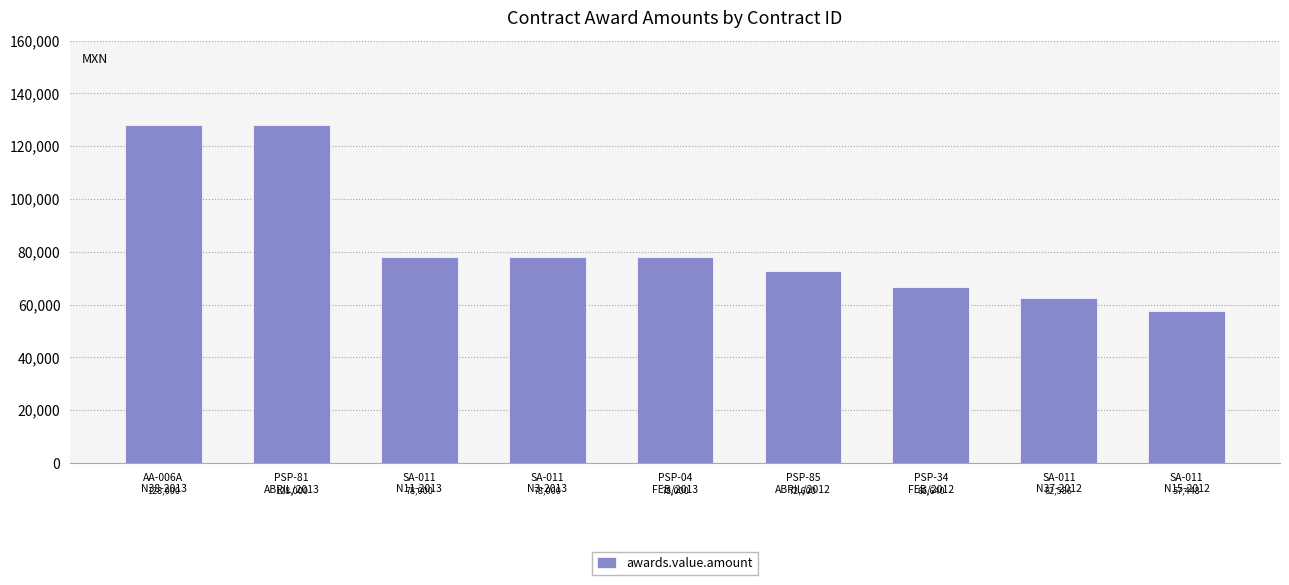

Does the chart contain any negative values?

No